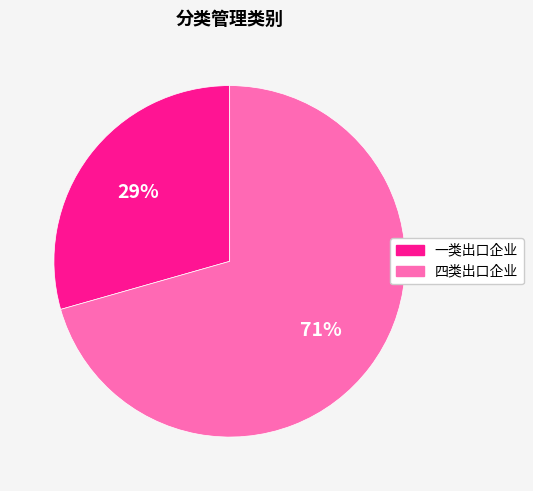

Approximately how many times larger is the value at 四类出口企业 compared to 一类出口企业?

2.4